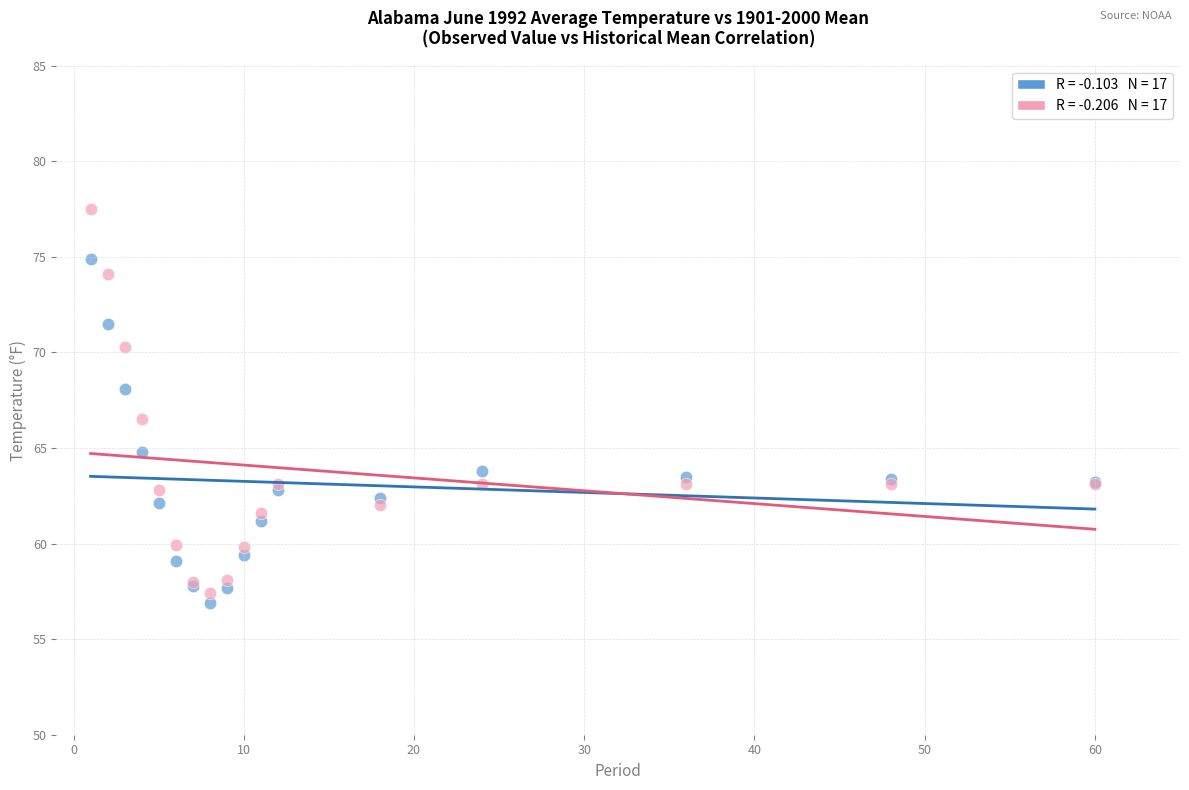

Across all series, what Y value is closest to 67?

66.5